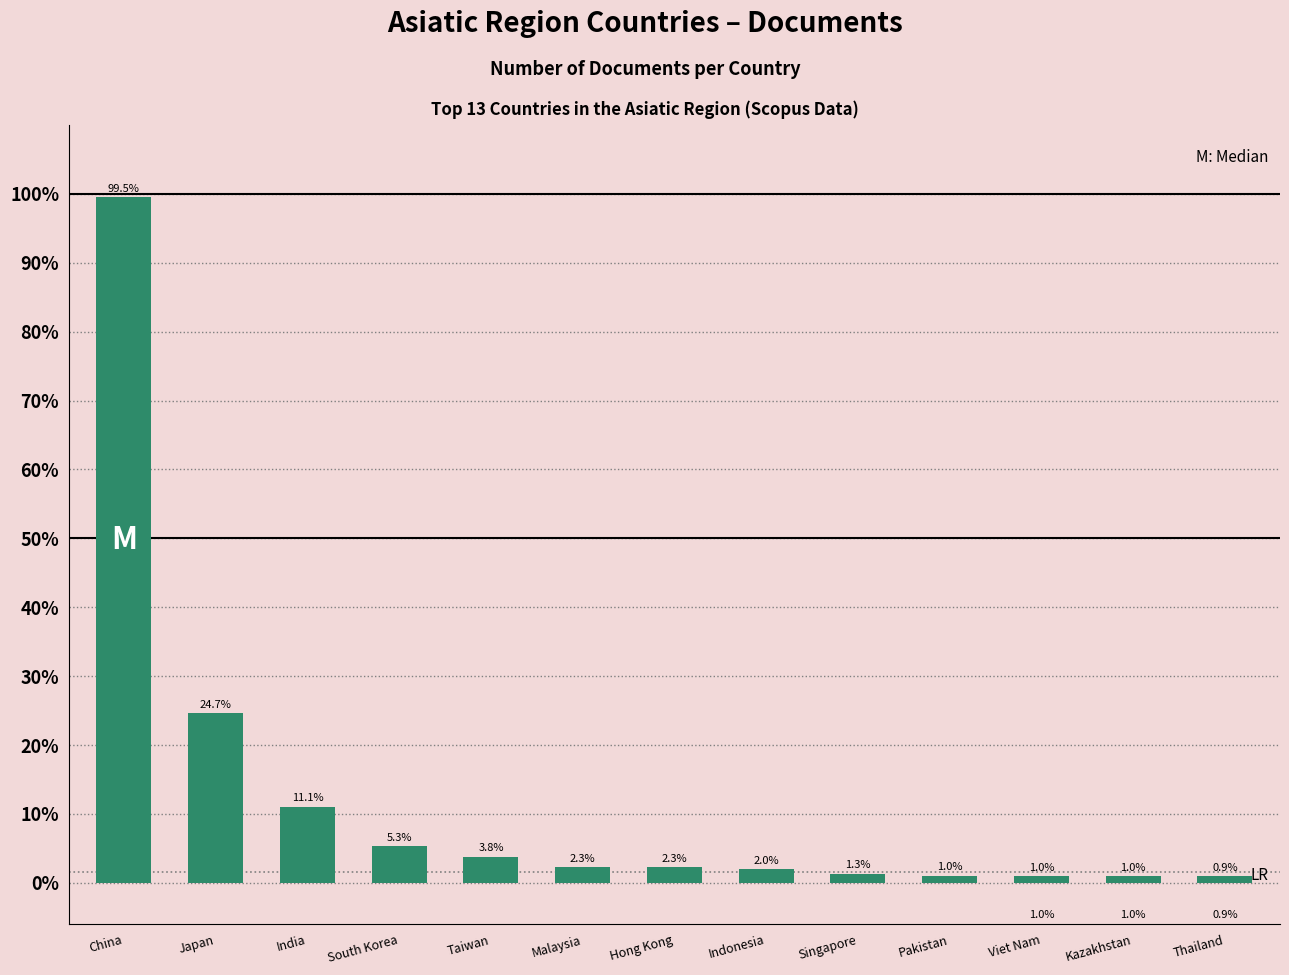

What value does the data have at Viet Nam?

1.0